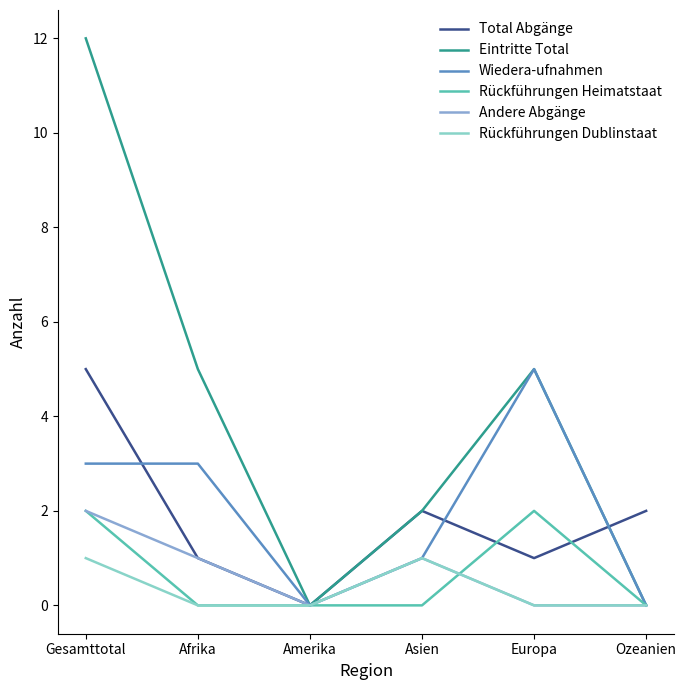

What is the spread (max minus min) of values at Europa?

5